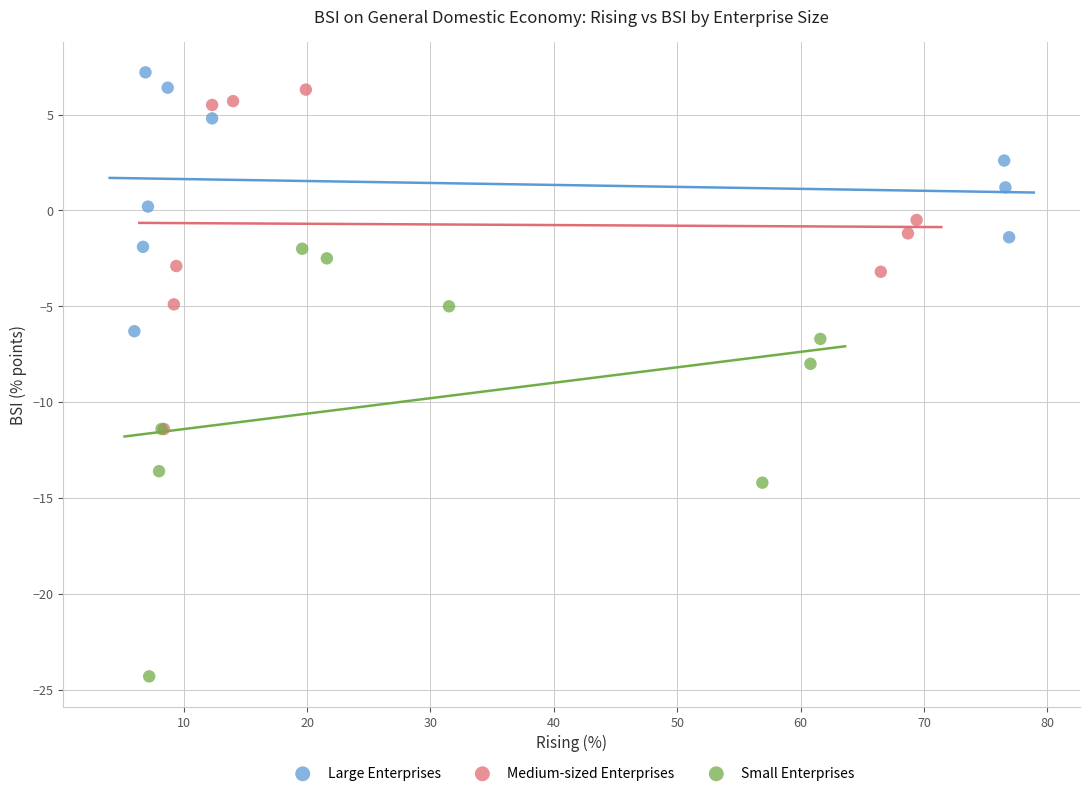

Which series has the widest spread of Y values?

Small Enterprises